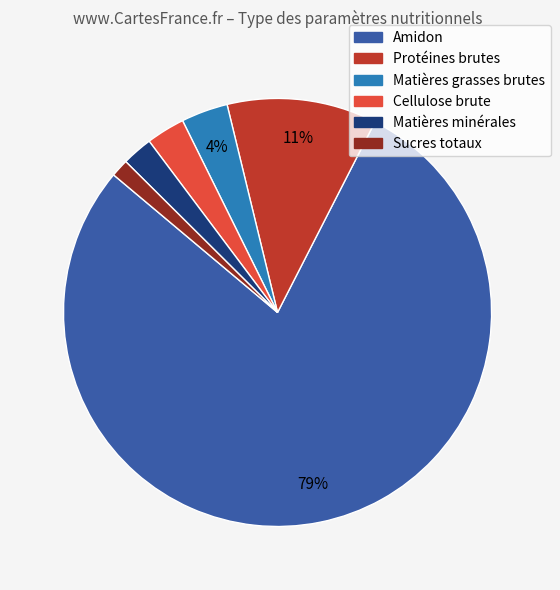

The Amidon slice represents 79% of the pie. True or false?

True